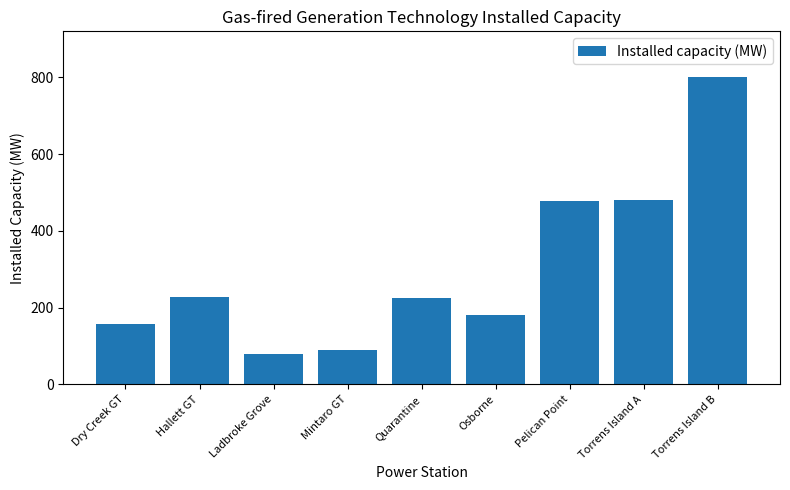

What is the difference between the second highest and second lowest values?

390.0